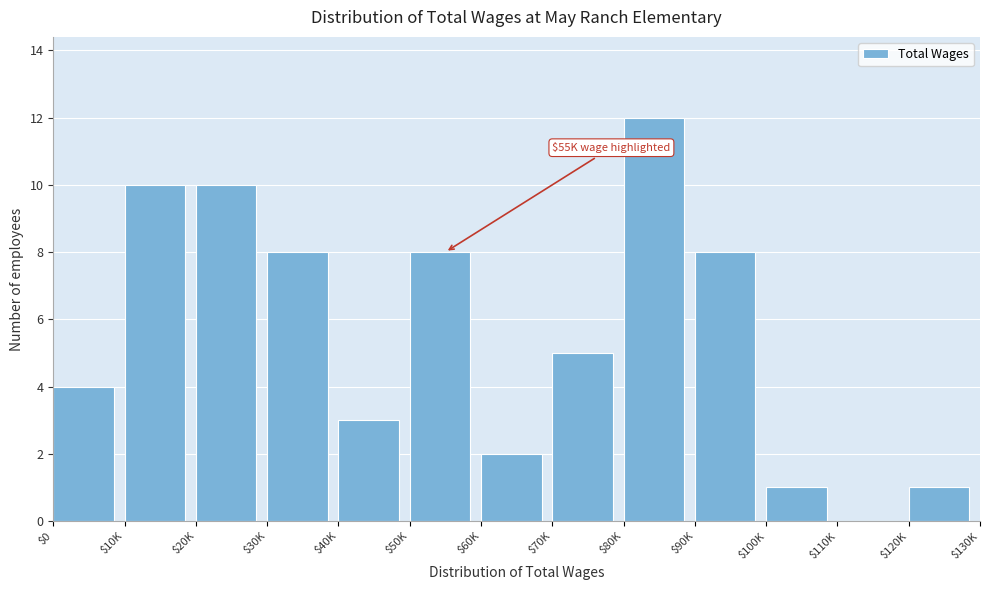

Is it true that the value at $90K is 13?

False